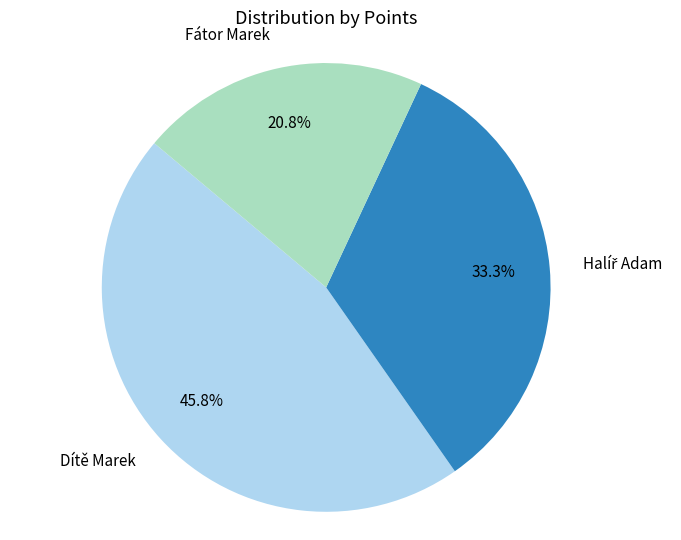

Is there a majority slice in this chart?

No